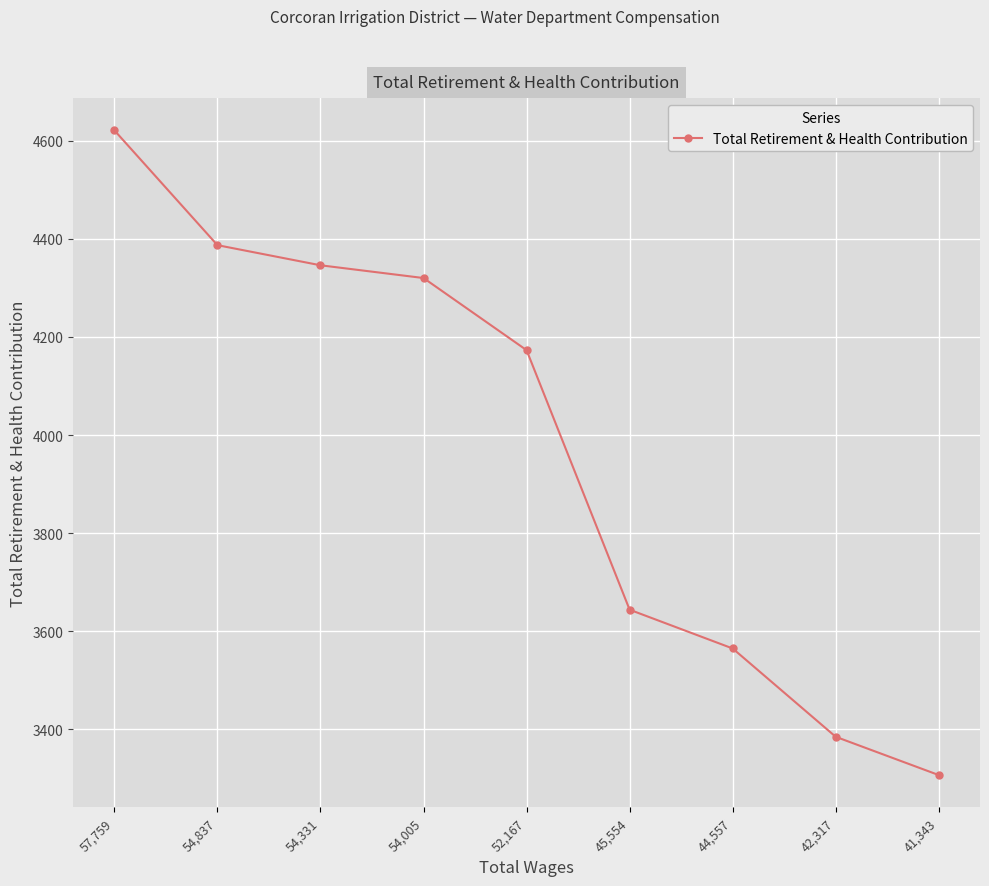

What is the label of the 3rd point from the left?

54,331